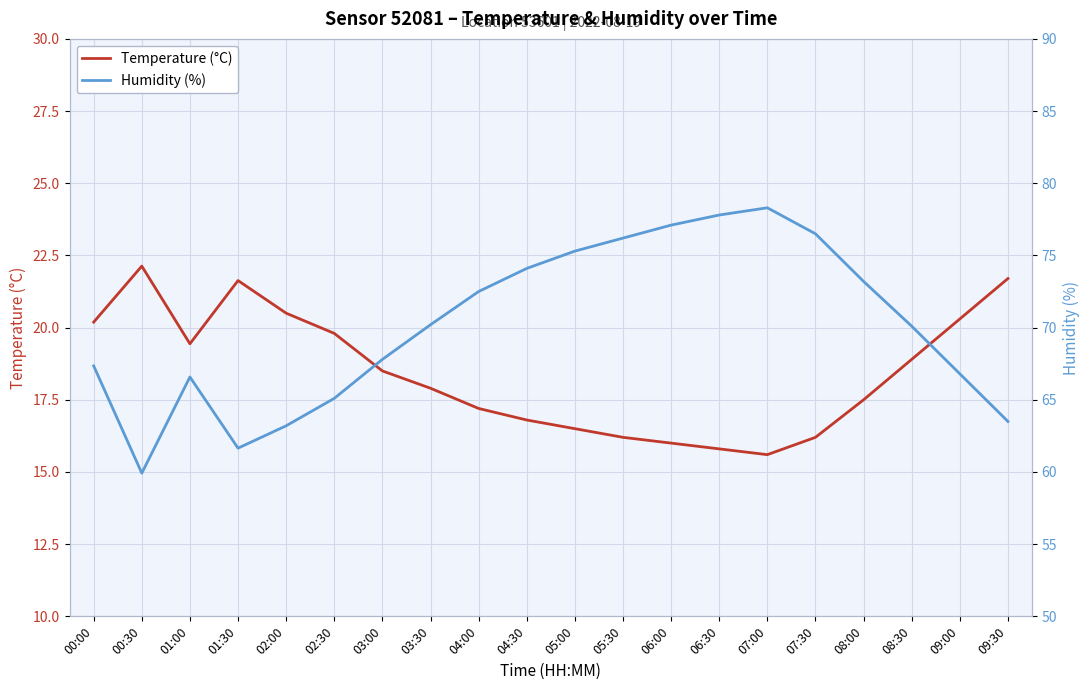

Reading left to right, what are all the values shown in this chart?

Temperature (°C): 20.2	22.1	19.4	21.6	20.5	19.8	18.5	17.9	17.2	16.8	16.5	16.2	16.0	15.8	15.6	16.2	17.5	18.9	20.3	21.7
Humidity (%): 67.3	59.9	66.6	61.6	63.2	65.1	67.8	70.2	72.5	74.1	75.3	76.2	77.1	77.8	78.3	76.5	73.2	70.1	66.8	63.5